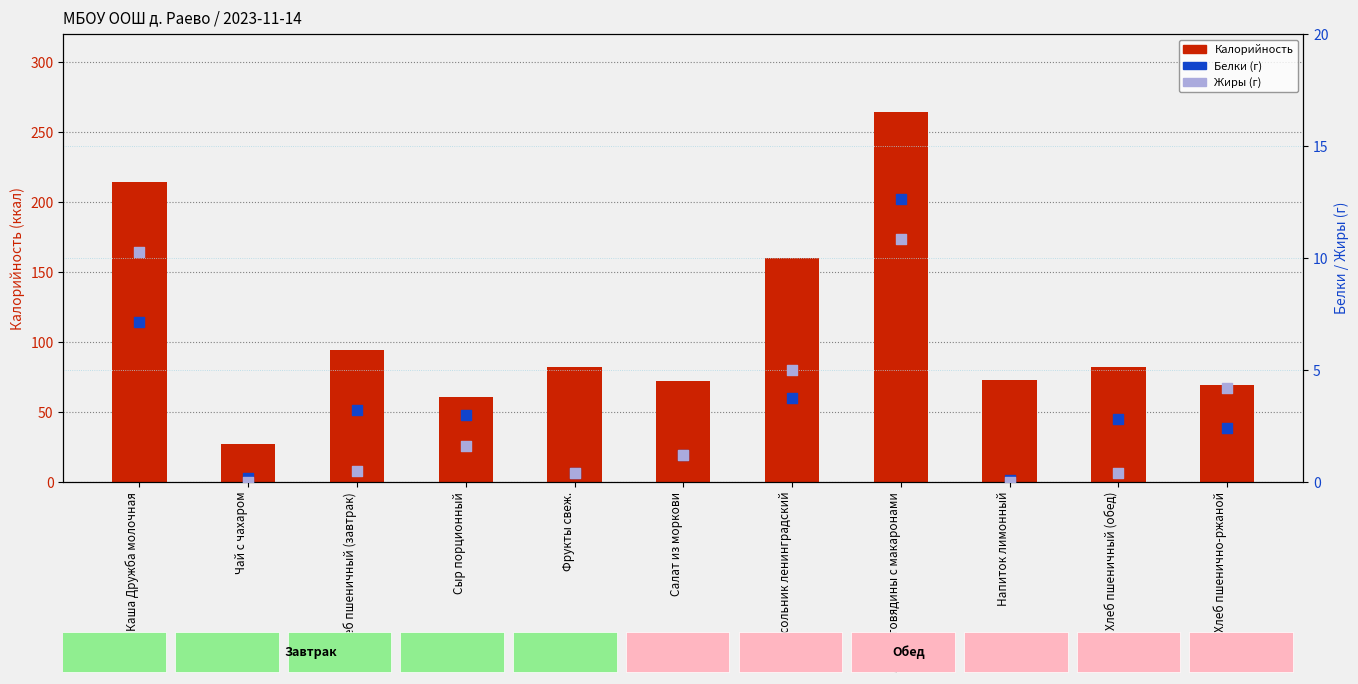

At how many categories does at least one series exceed 8?

11